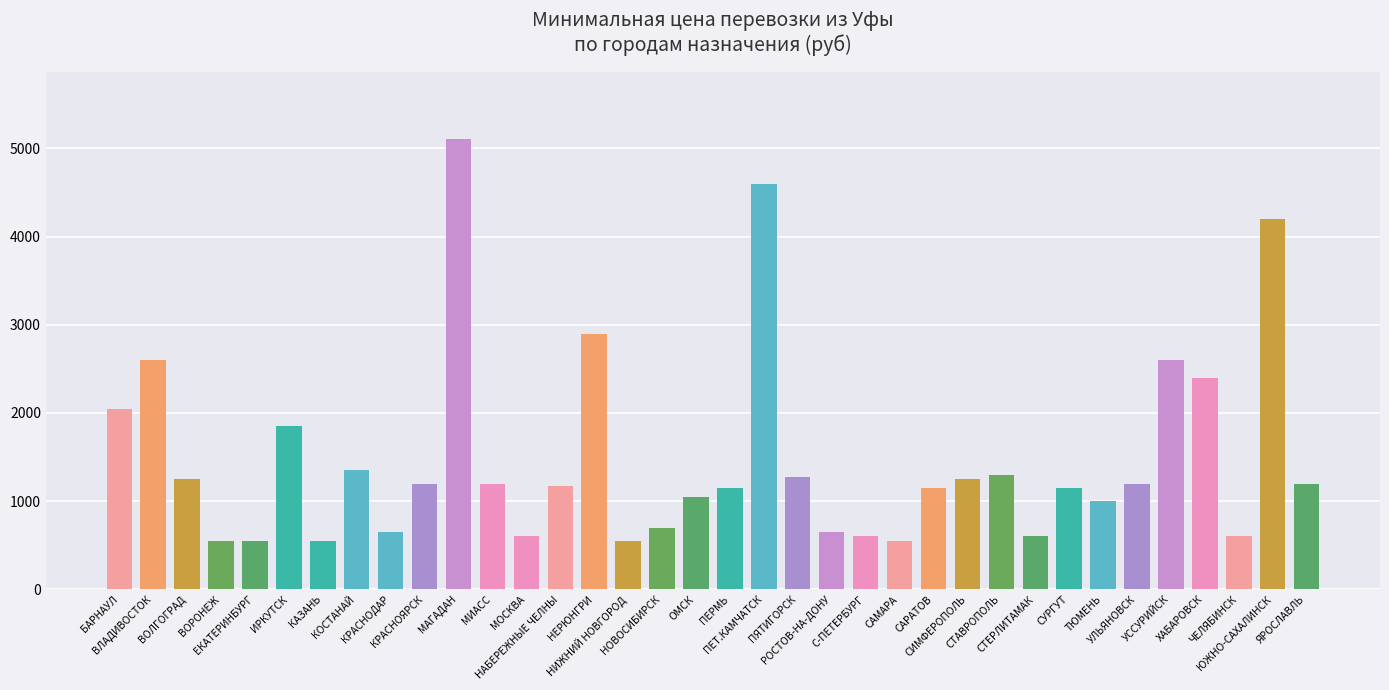

What is the label of the 12th bar from the left?

МИАСС